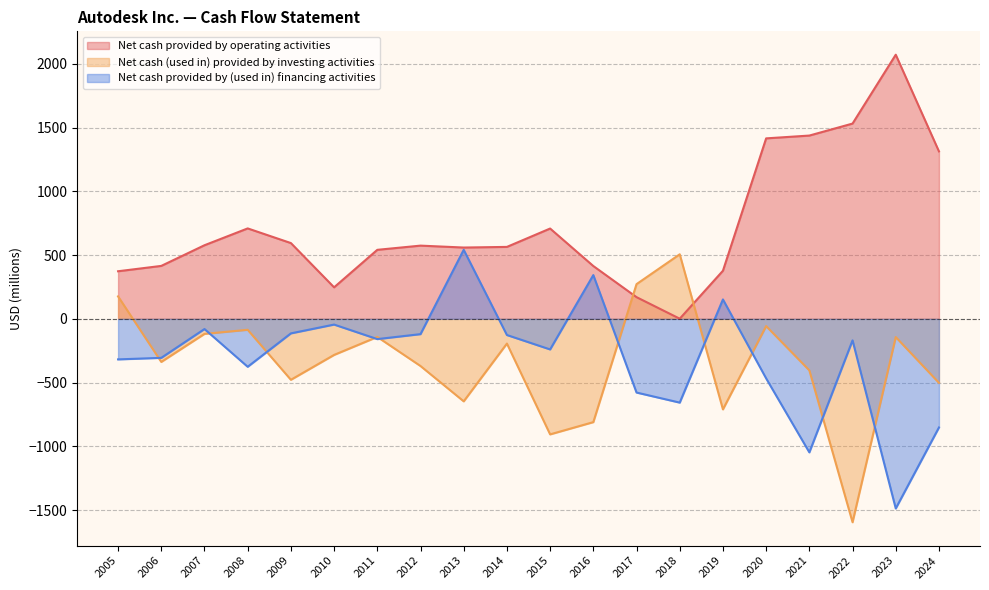

What is the maximum value for Net cash provided by operating activities?

2071